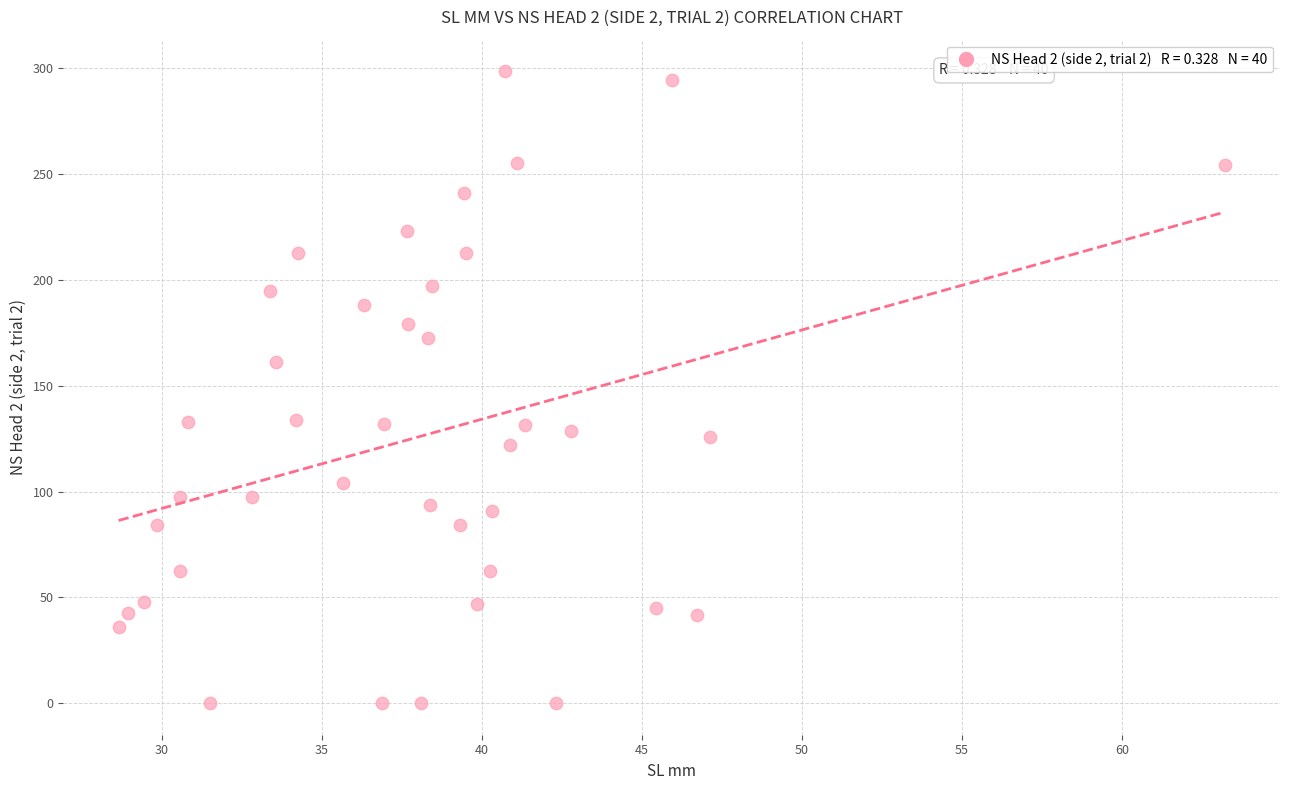

What is the range of X values (max minus min)?

34.6